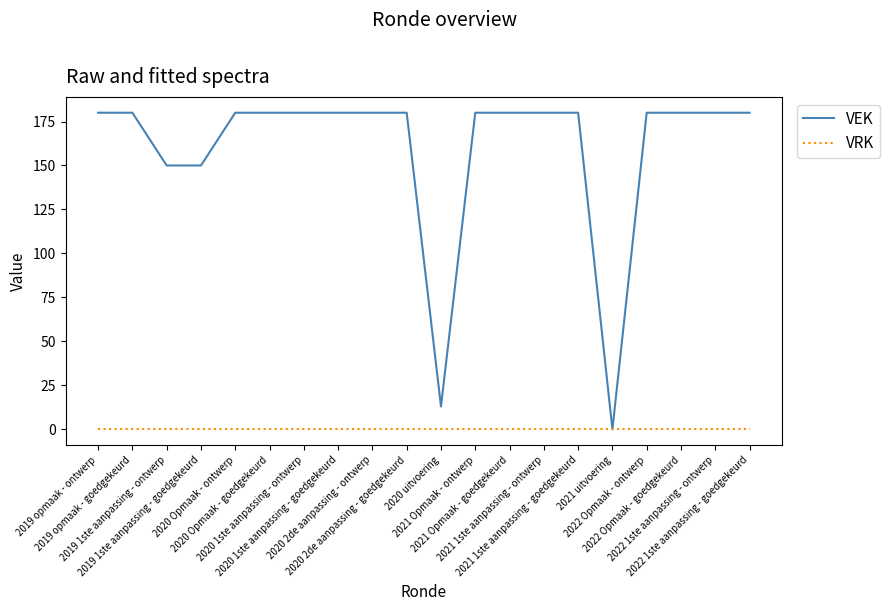

List the series in order of their peak value, lowest first.

VRK, VEK